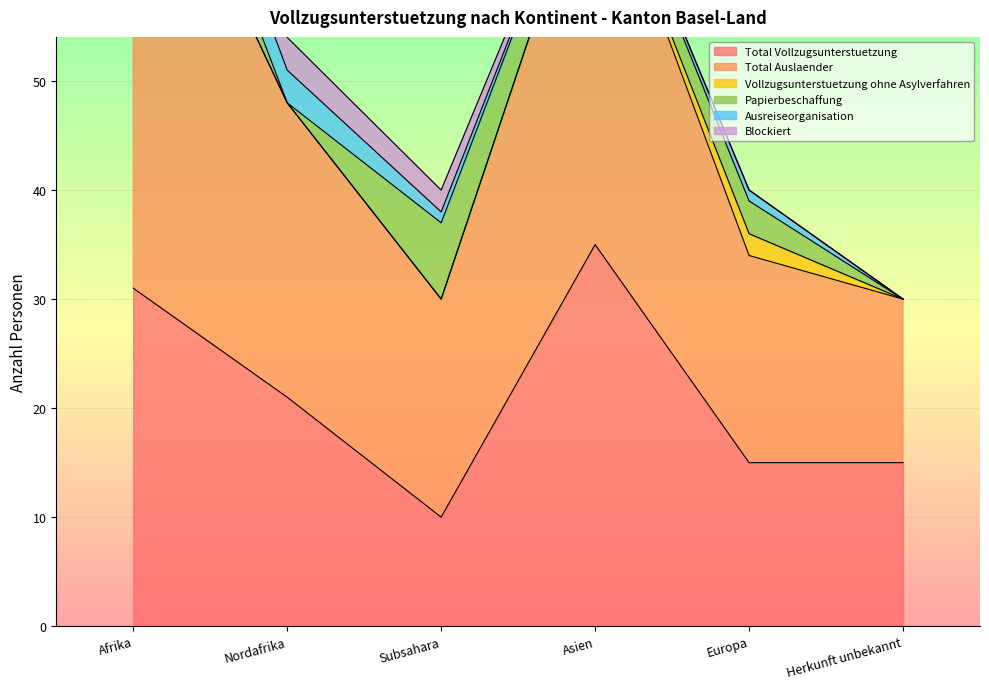

True or false: Total Auslaender and Blockiert intersect in this chart.

False